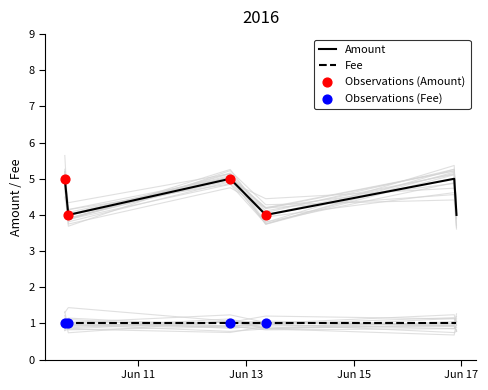

Between 2016-06-13 08:48:31 and 2016-06-16 21:47:02, which is larger?

2016-06-13 08:48:31